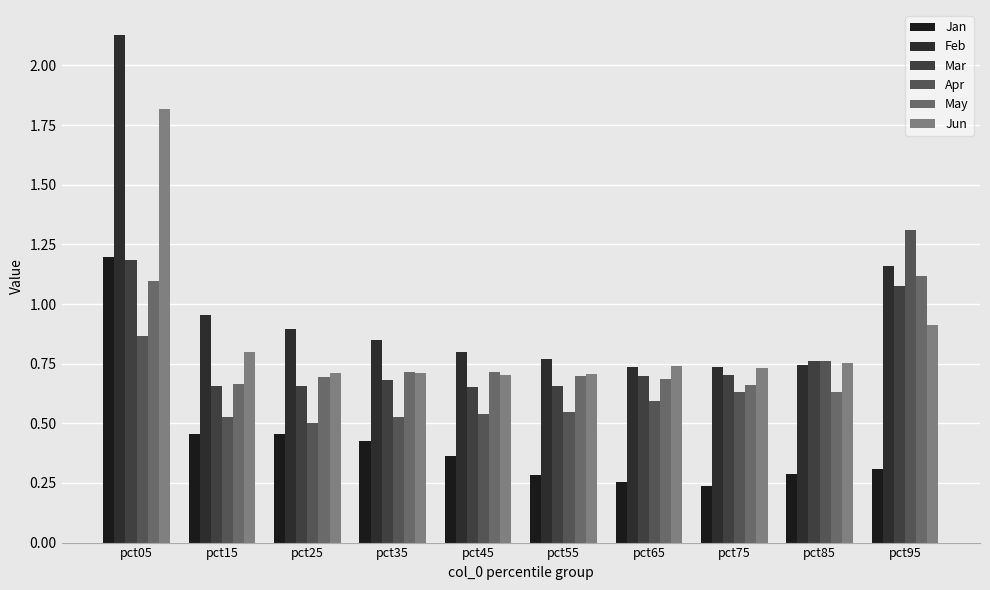

How many bars are there in each group?

6